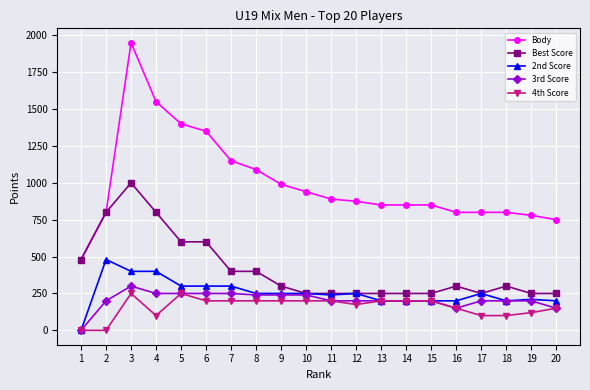

Between 4 and 12, which series saw the biggest shift?

Body